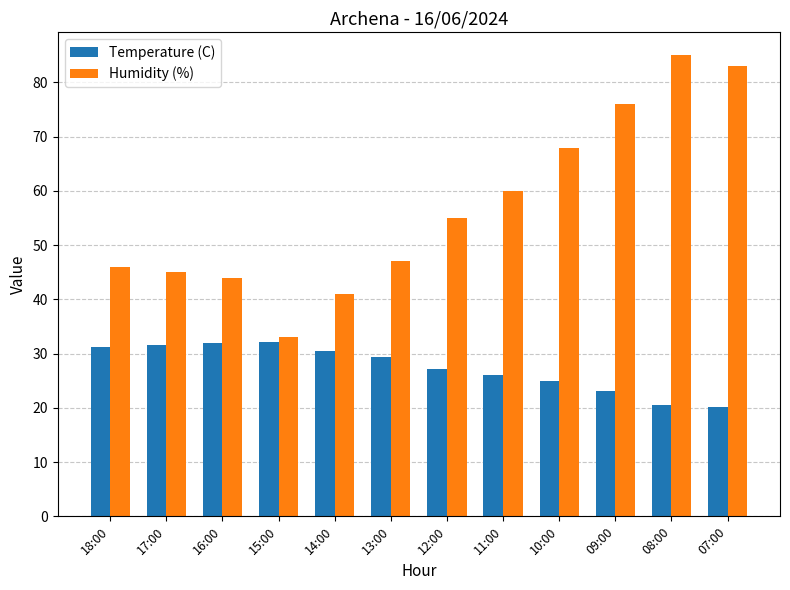

How many bars are there in total?

24